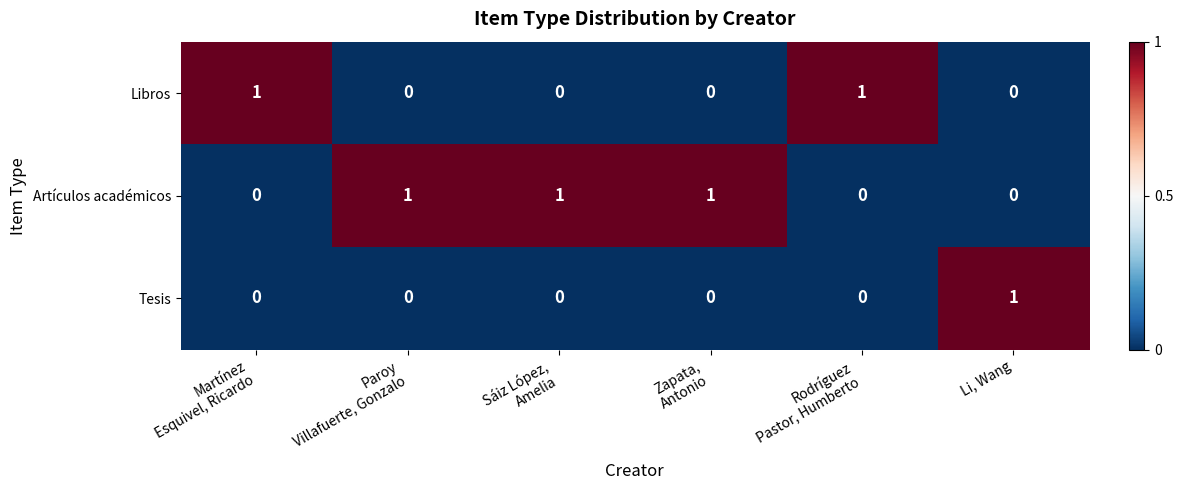

At how many categories does at least one series exceed 0?

6